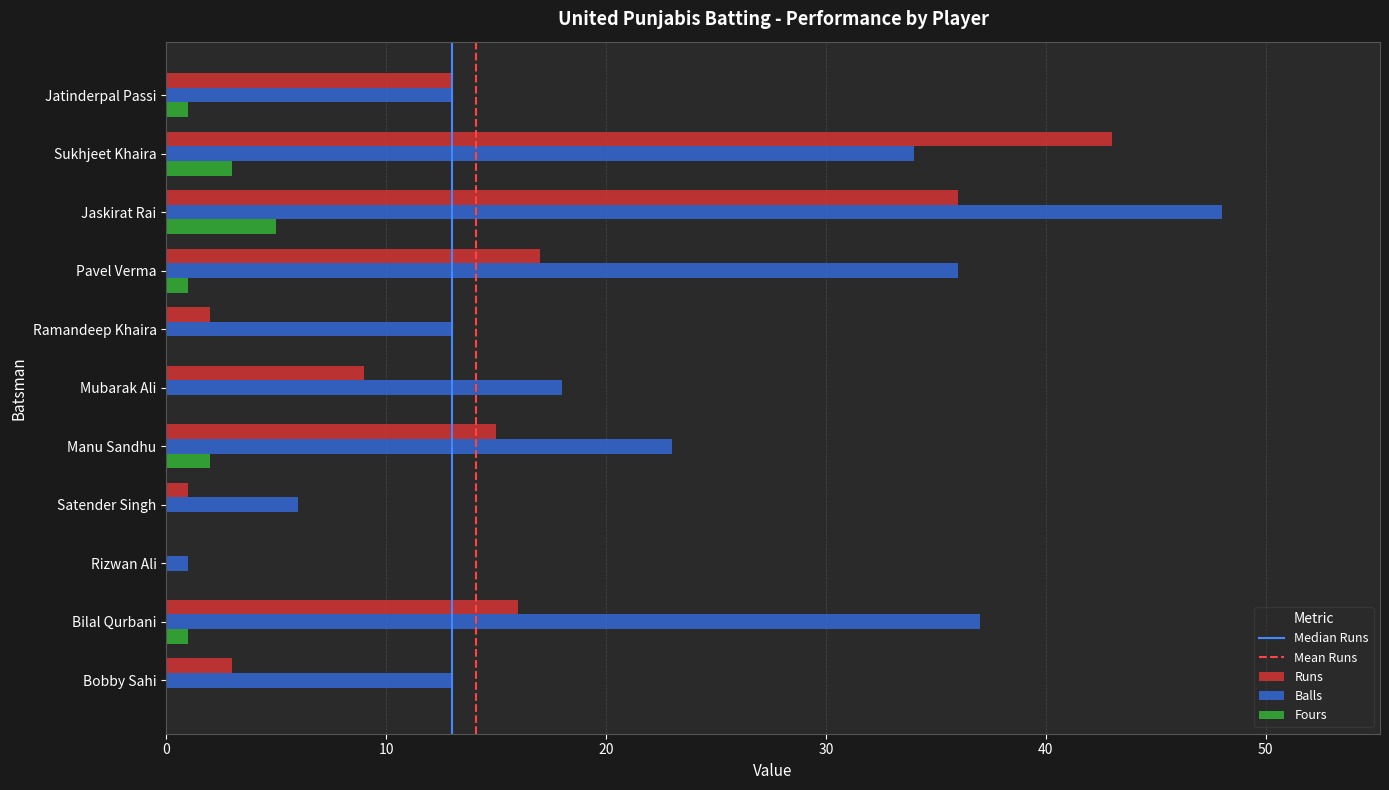

What is the maximum value shown in the chart?

48